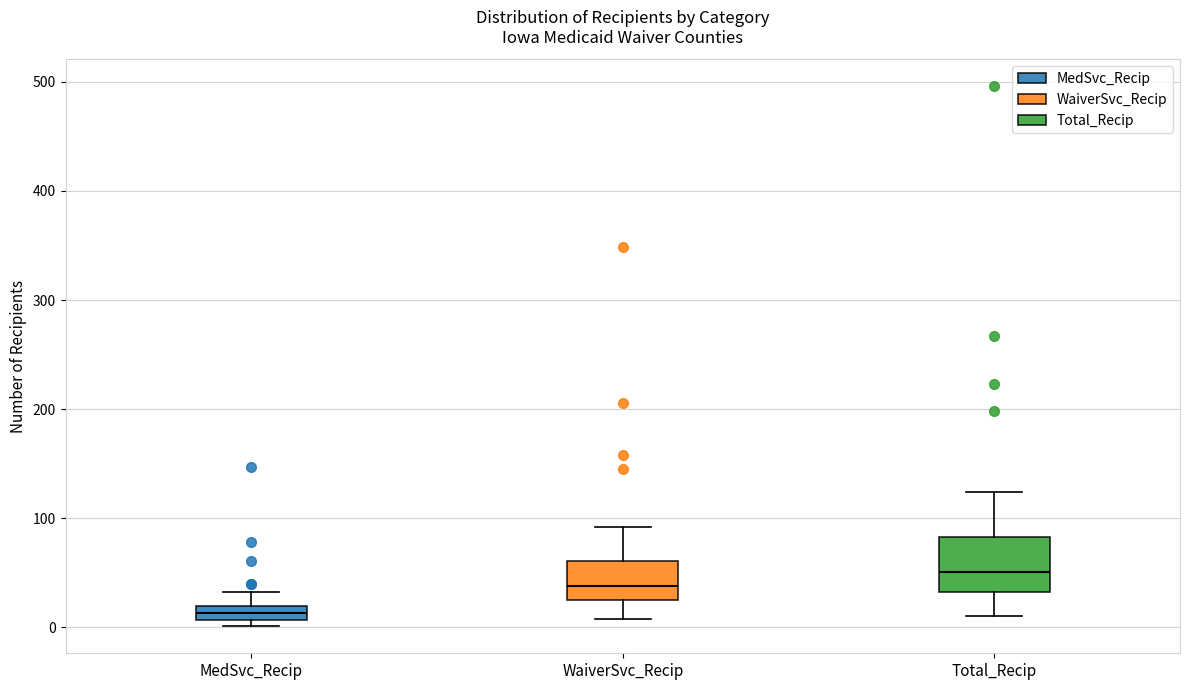

Which box has the highest median line?

Total_Recip